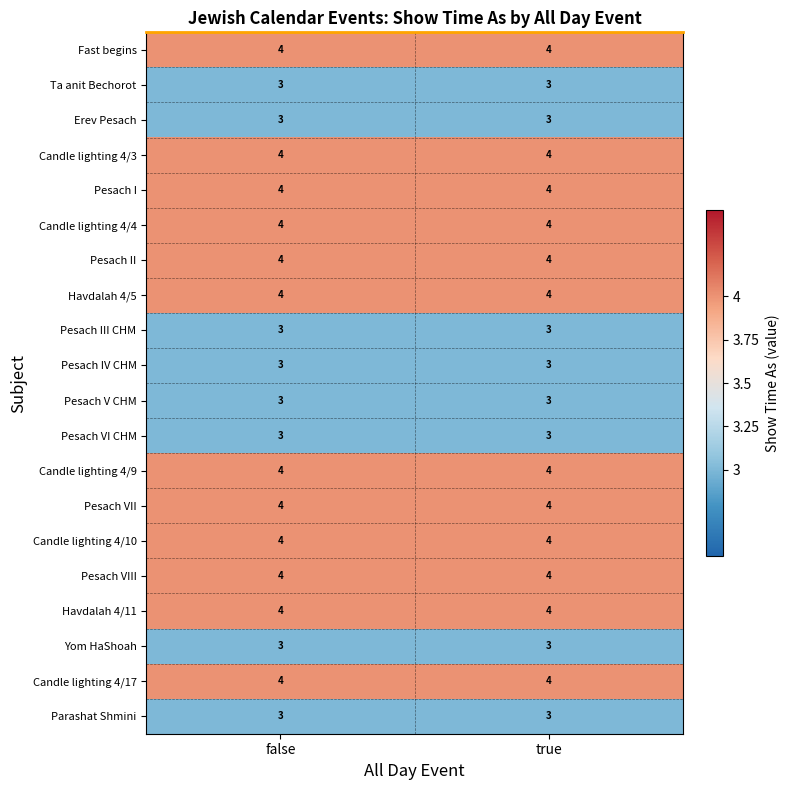

What is the sum of all Erev Pesach values?

6